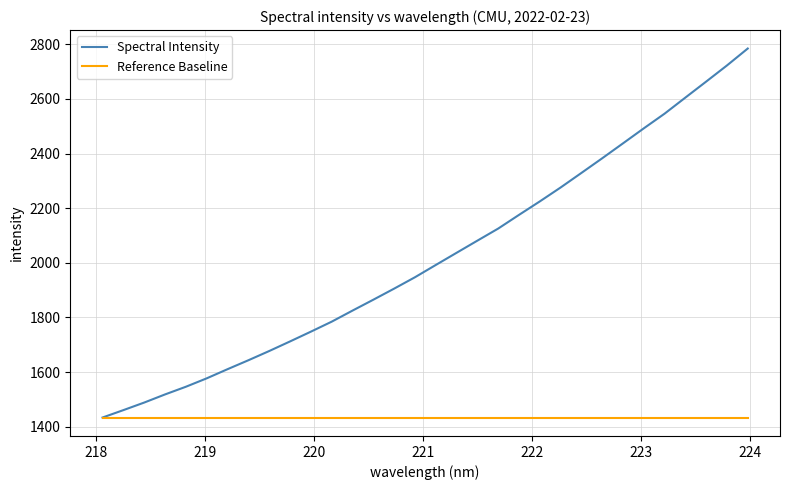

Which series has the largest range (max minus min)?

Spectral Intensity